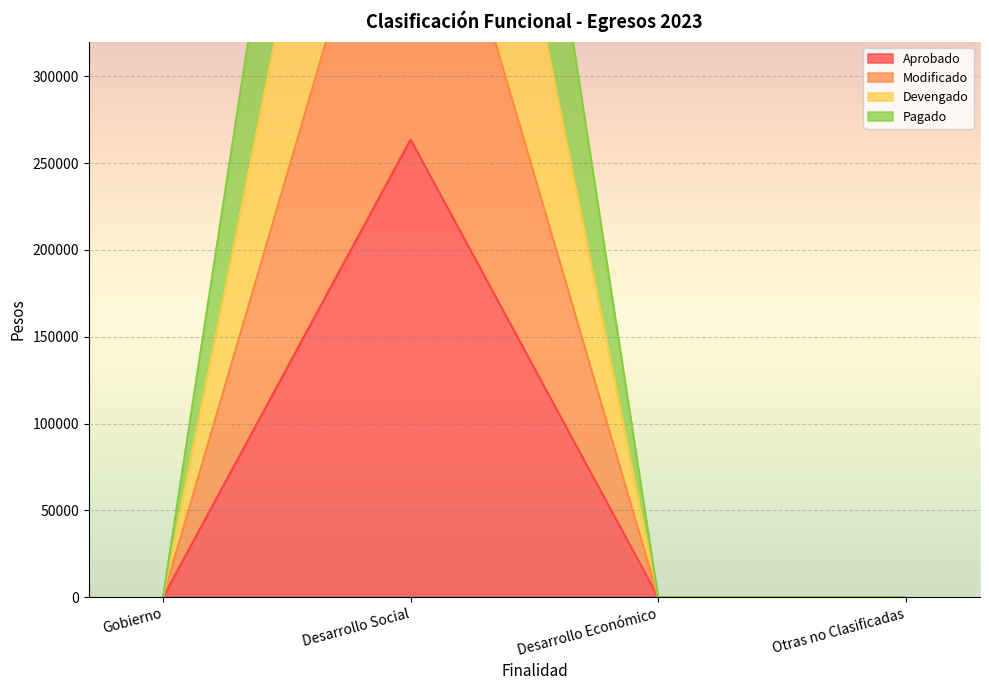

At how many categories does at least one series exceed 312070?

1